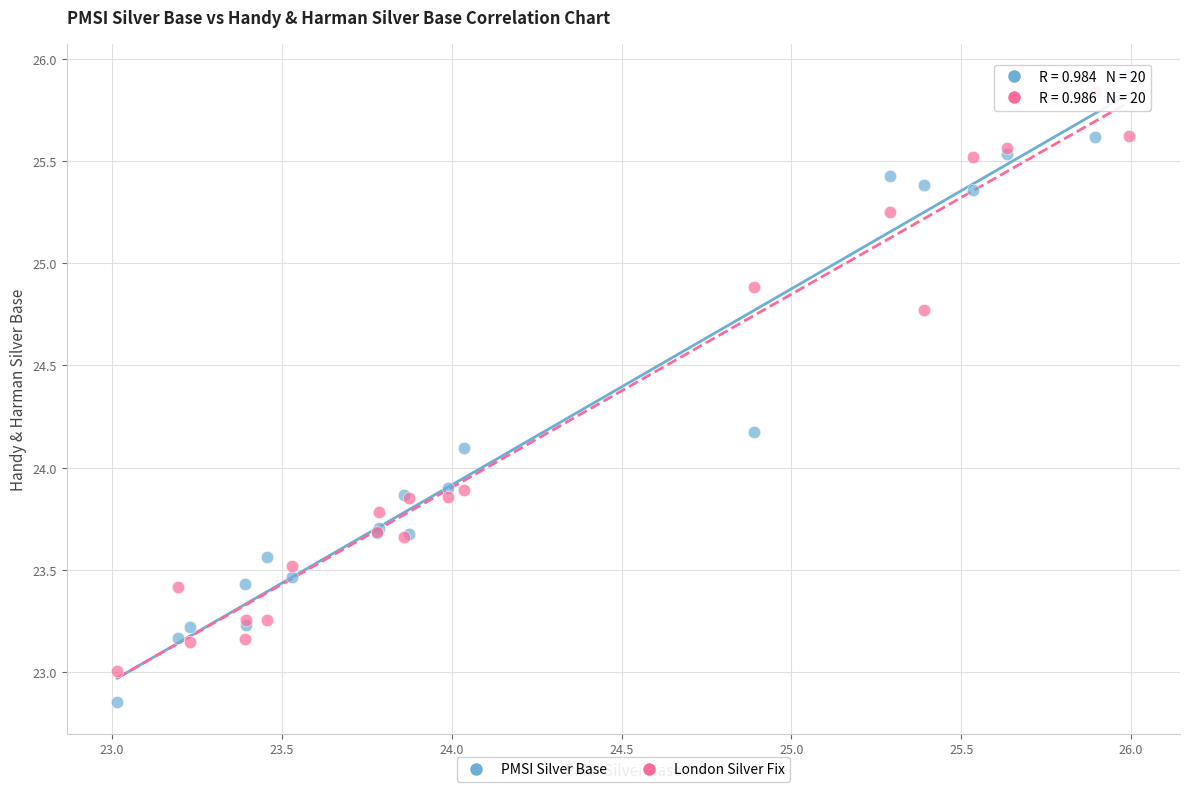

Which series reaches the minimum Y coordinate?

PMSI Silver Base